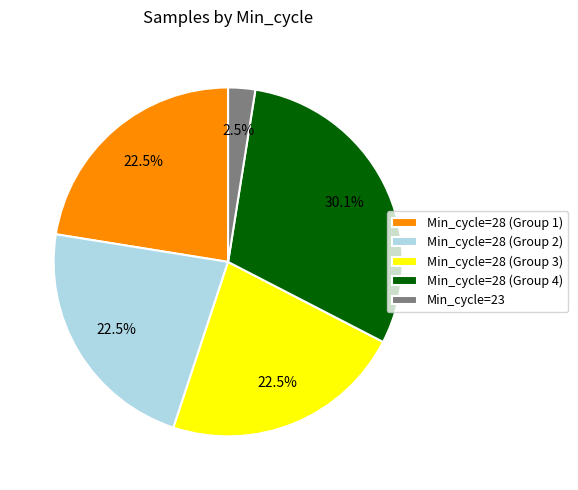

Is there any slice that represents more than half of the pie?

No